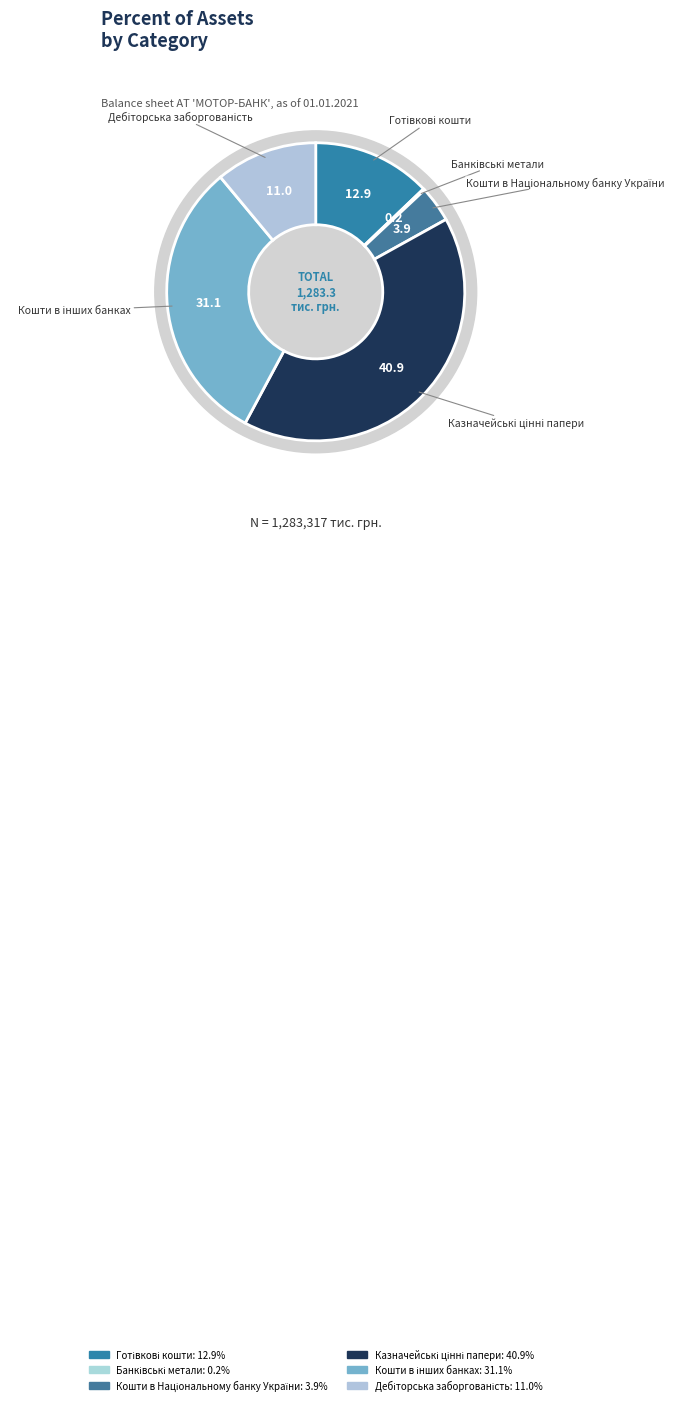

What is the smallest slice in the pie chart?

Банківські метали